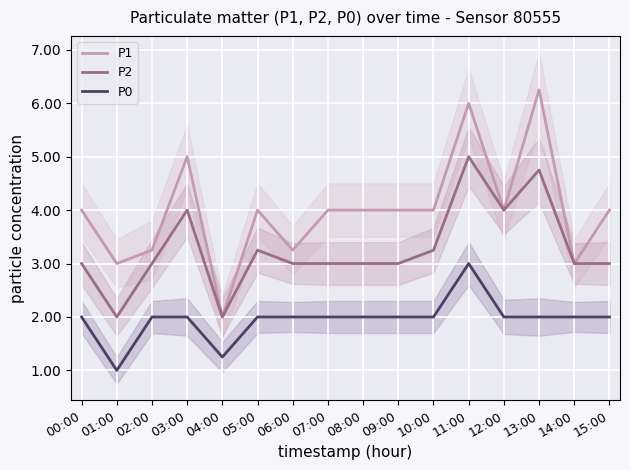

Reading left to right, what are all the values shown in this chart?

P1: 4.0	3.0	3.2	5.0	2.0	4.0	3.2	4.0	4.0	4.0	4.0	6.0	4.0	6.2	3.0	4.0
P2: 3.0	2.0	3.0	4.0	2.0	3.2	3.0	3.0	3.0	3.0	3.2	5.0	4.0	4.8	3.0	3.0
P0: 2.0	1.0	2.0	2.0	1.2	2.0	2.0	2.0	2.0	2.0	2.0	3.0	2.0	2.0	2.0	2.0